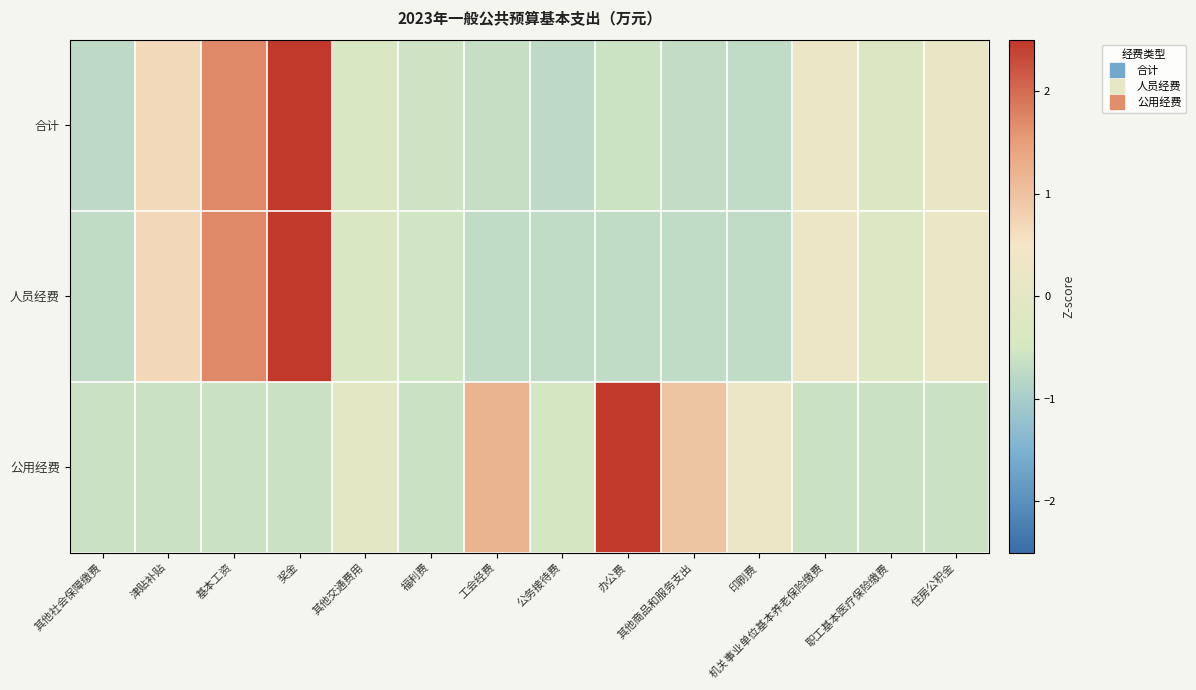

Reading left to right, extract all data points from this chart.

合计: 其他社会保障缴费=-0.8	津贴补贴=0.7	基本工资=1.7	奖金=2.7	其他交通费用=-0.3	福利费=-0.6	工会经费=-0.7	公务接待费=-0.8	办公费=-0.6	其他商品和服务支出=-0.7	印刷费=-0.7	机关事业单位基本养老保险缴费=0.2	职工基本医疗保险缴费=-0.3	住房公积金=0.1
人员经费: 其他社会保障缴费=-0.7	津贴补贴=0.7	基本工资=1.7	奖金=2.6	其他交通费用=-0.3	福利费=-0.5	工会经费=-0.7	公务接待费=-0.7	办公费=-0.7	其他商品和服务支出=-0.7	印刷费=-0.7	机关事业单位基本养老保险缴费=0.2	职工基本医疗保险缴费=-0.2	住房公积金=0.2
公用经费: 其他社会保障缴费=-0.6	津贴补贴=-0.6	基本工资=-0.6	奖金=-0.6	其他交通费用=-0.0	福利费=-0.6	工会经费=1.2	公务接待费=-0.4	办公费=2.9	其他商品和服务支出=1.0	印刷费=0.3	机关事业单位基本养老保险缴费=-0.6	职工基本医疗保险缴费=-0.6	住房公积金=-0.6